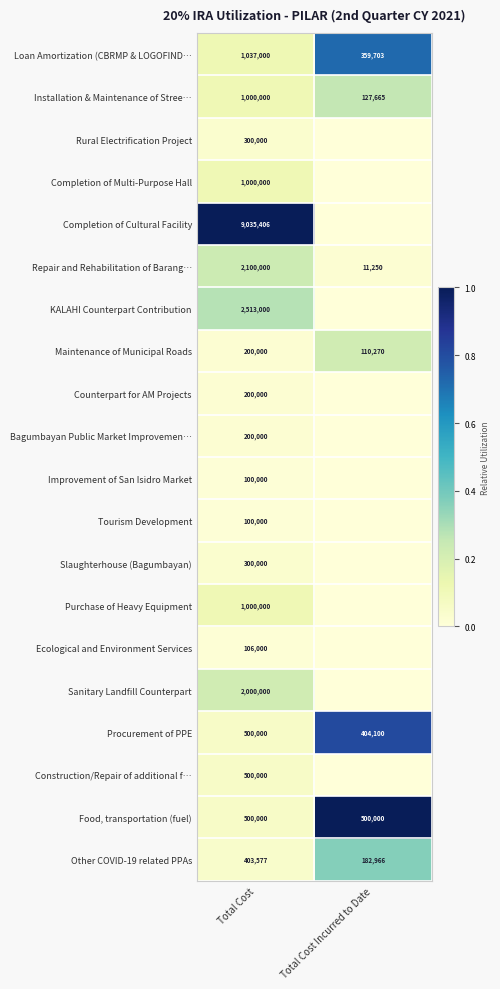

Is the value of KALAHI Counterpart Contribution at Total Cost greater than the value of Procurement of PPE at Total Cost Incurred to Date?

Yes